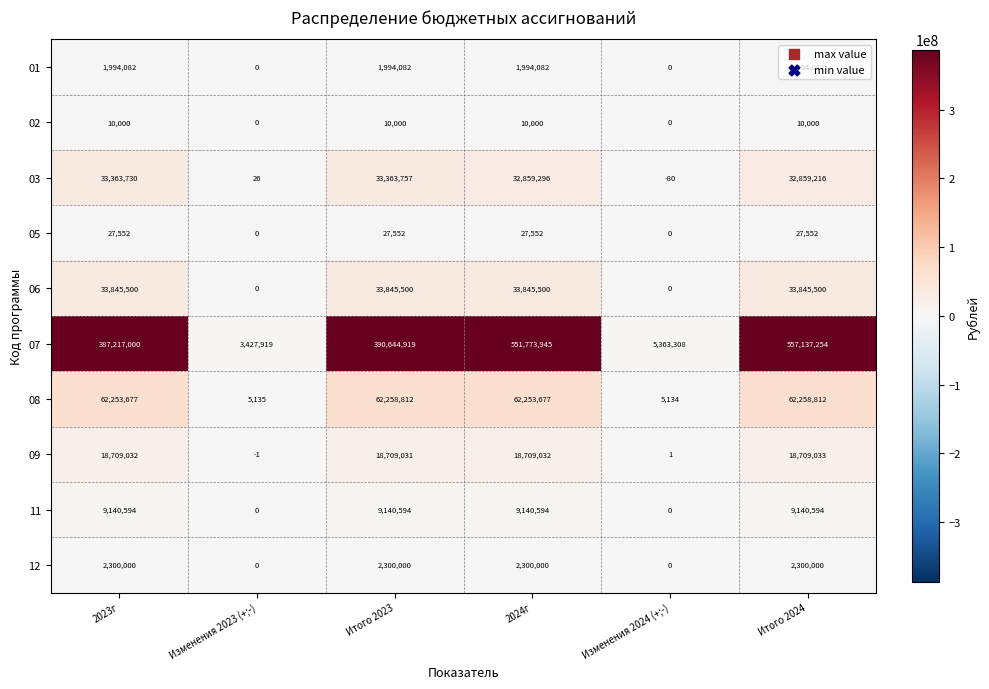

The value of 03 at Изменения 2024 (+;-) is -34. True or false?

False